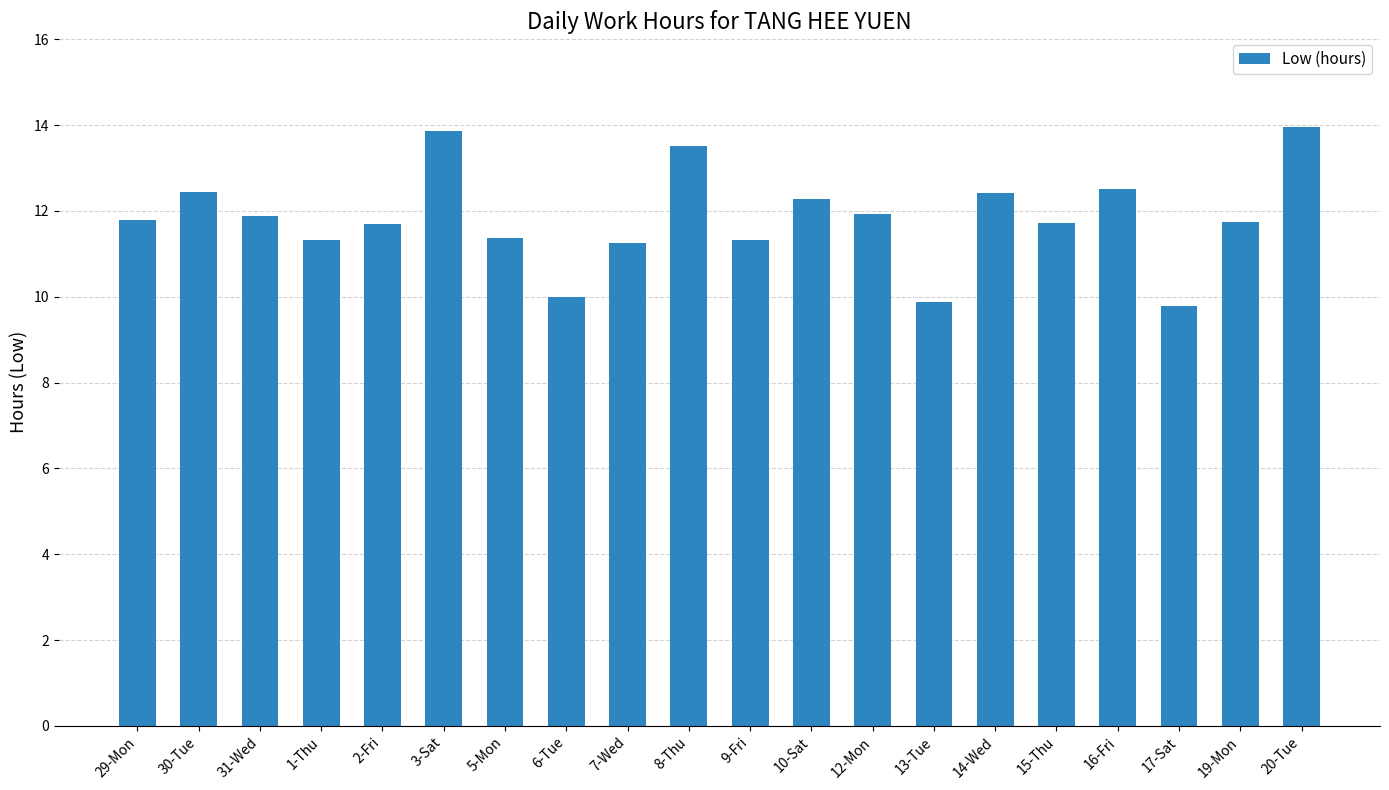

Count the number of values greater than 11.

17